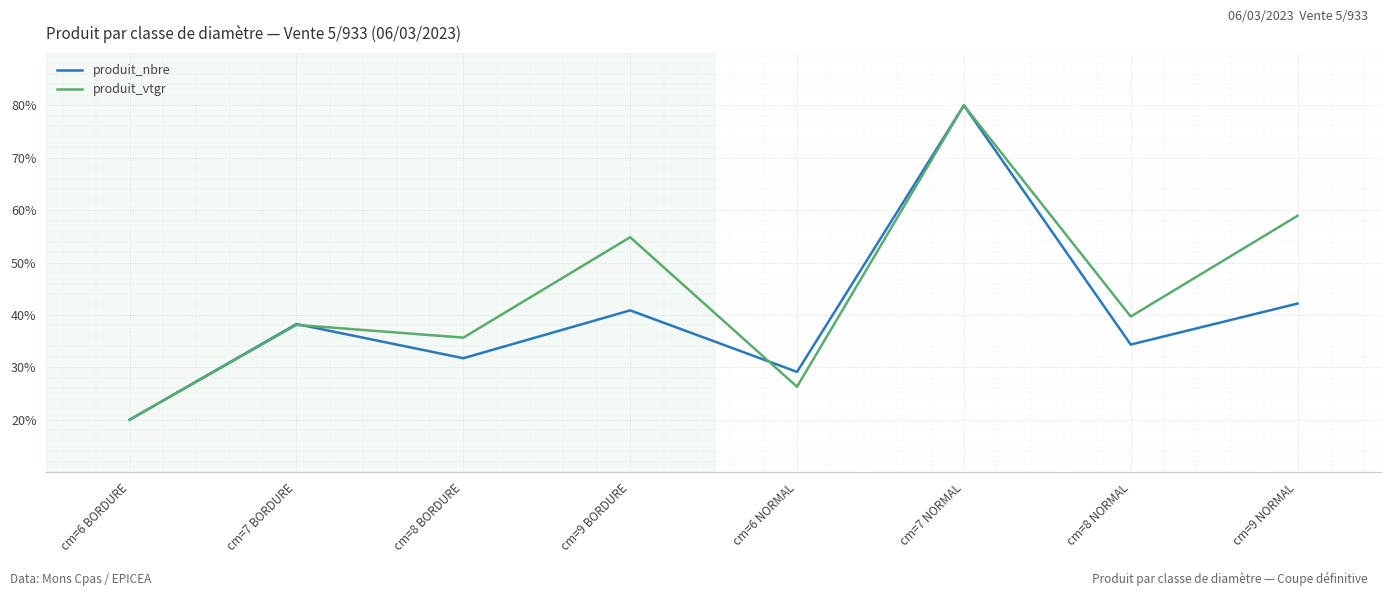

How many lines are shown in the chart?

2